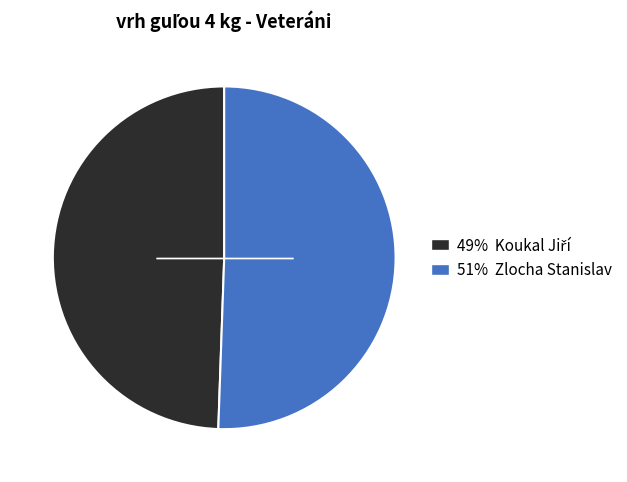

Does any single category account for the majority?

Yes